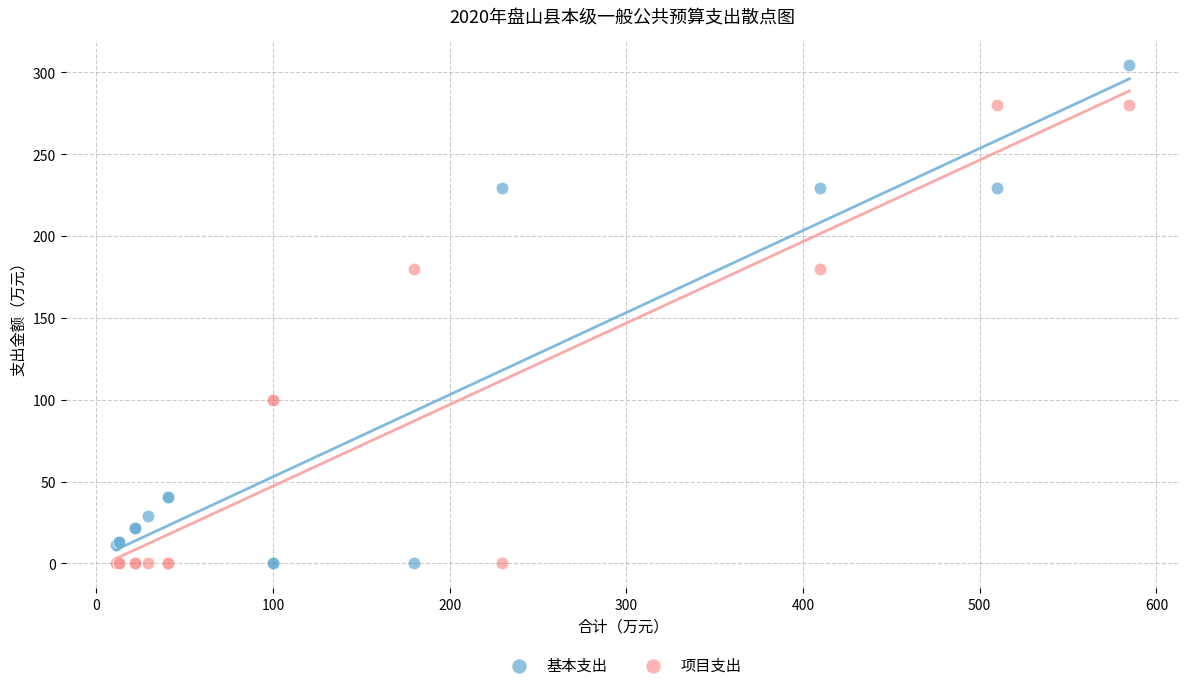

Which series has the widest spread of Y values?

基本支出